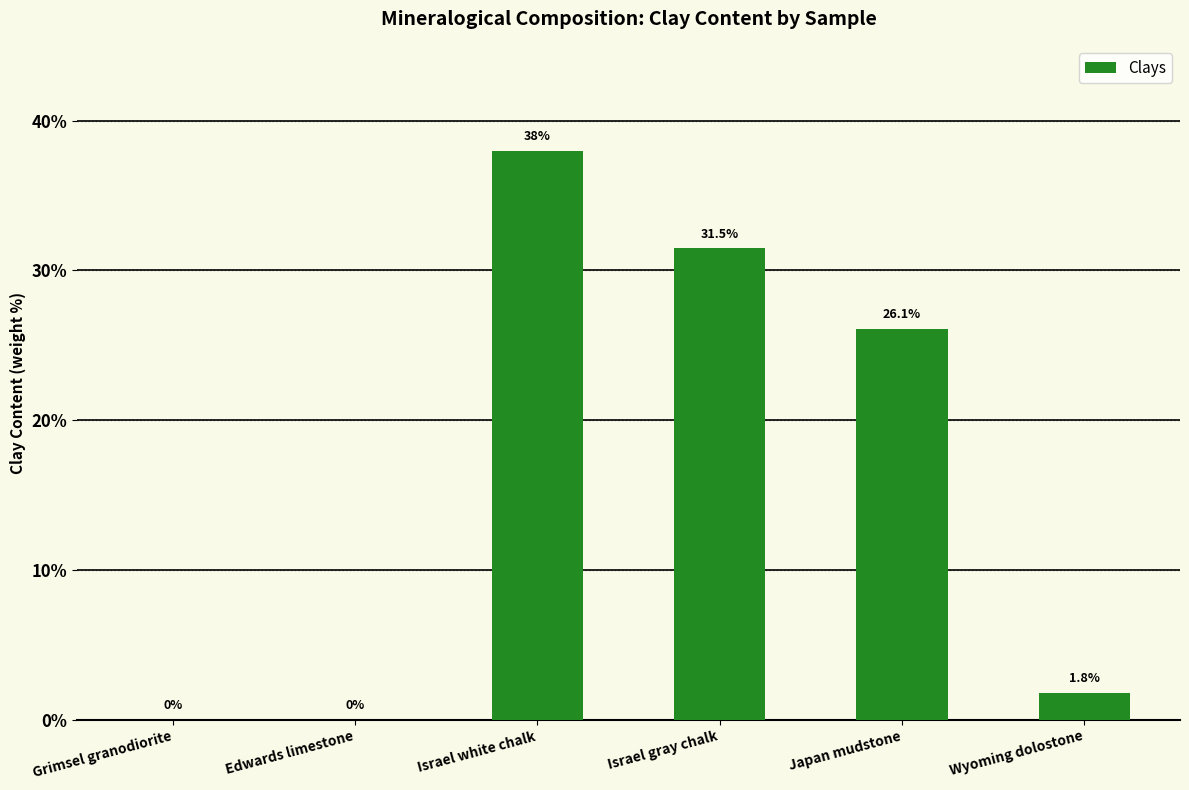

Count the number of values greater than 26.

3